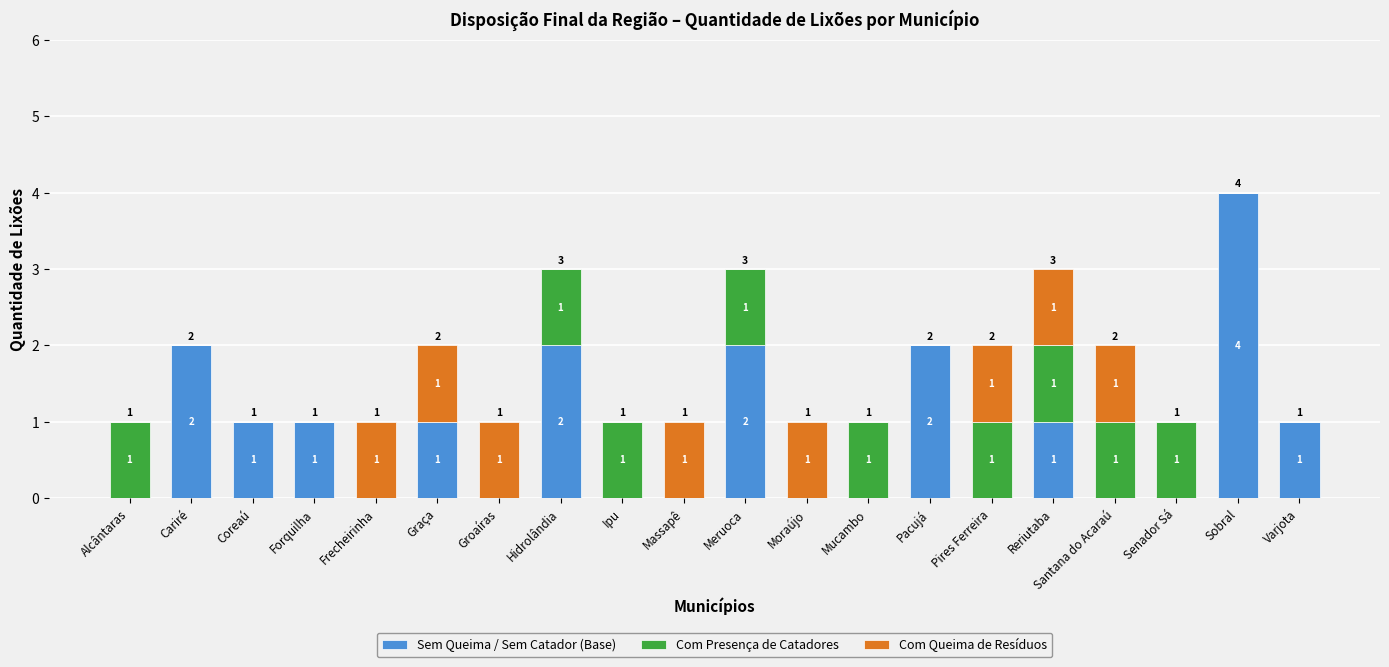

The value of Sem Queima / Sem Catador (Base) at Ipu is 2. True or false?

False